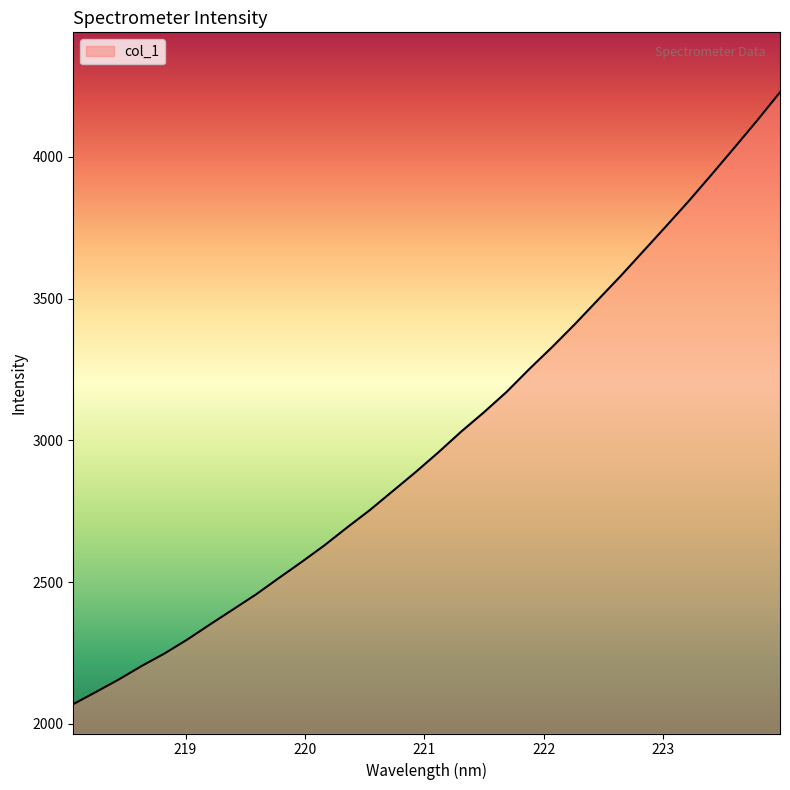

Reading right to left, what are all the values shown in this chart?

4227.6	4128.5	4032.5	3937.8	3844.6	3755.4	3667.3	3579.4	3495.0	3410.3	3329.4	3252.0	3171.0	3098.8	3030.4	2957.4	2887.6	2820.8	2754.1	2692.6	2629.2	2570.5	2513.8	2456.1	2403.5	2351.0	2297.6	2248.3	2204.3	2156.8	2112.7	2069.4